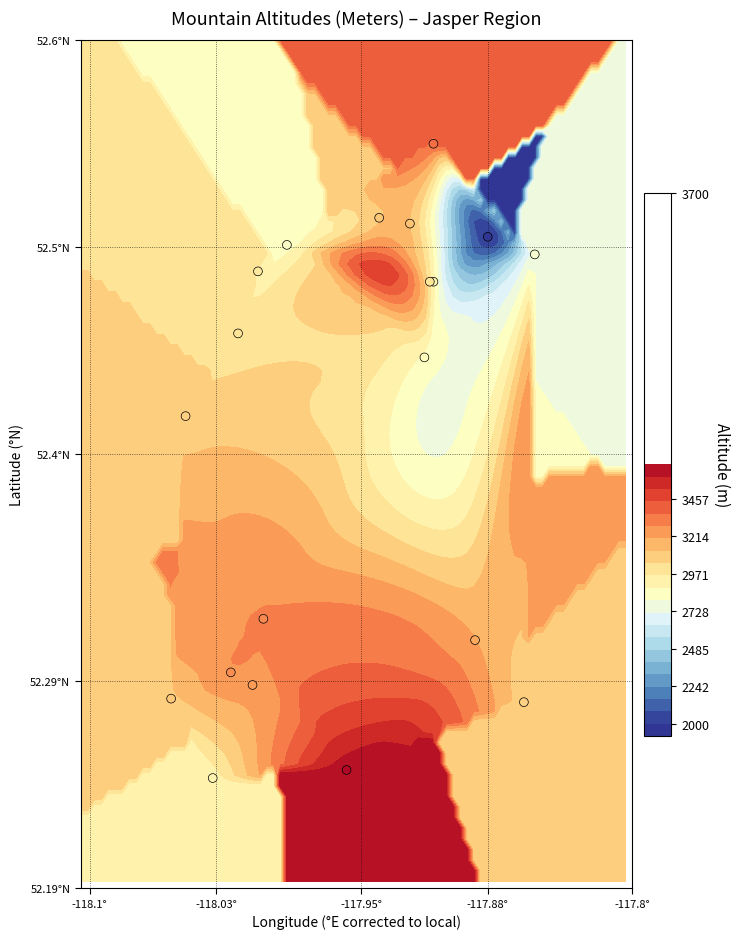

How many distinct data groups are displayed?

1